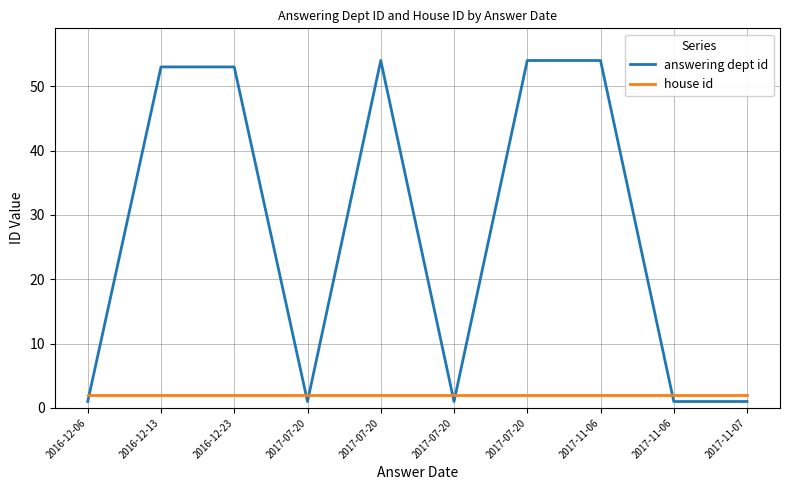

The value of answering dept id at 2016-12-06 is 1. True or false?

True